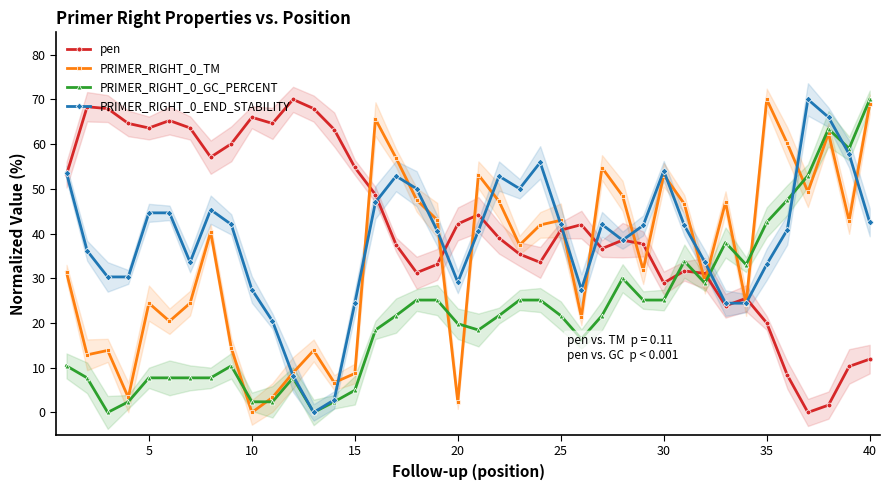

How many values in the PRIMER_RIGHT_0_TM series exceed 40?

20